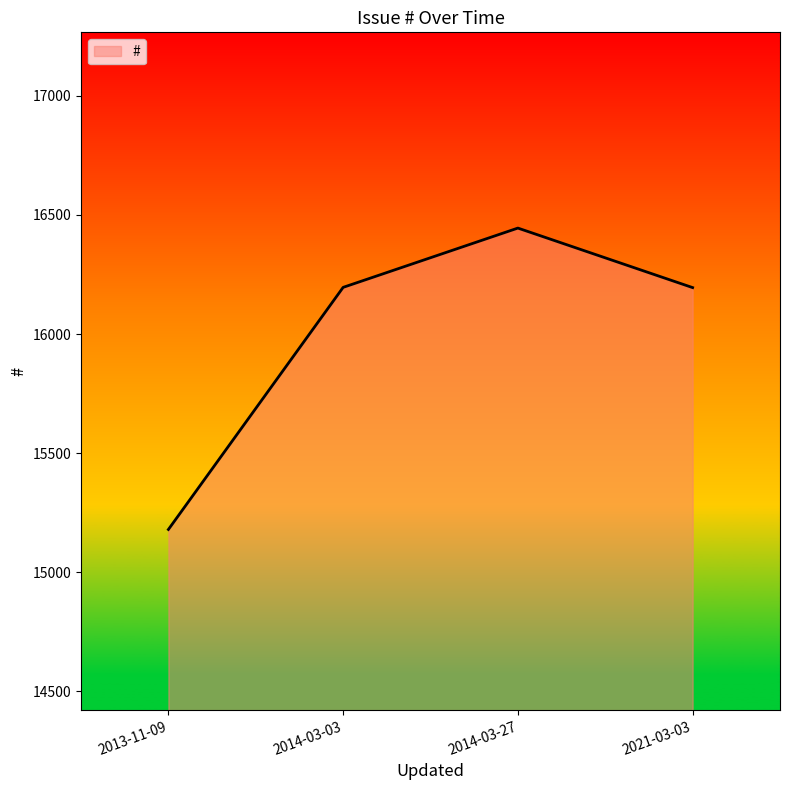

Which has a higher value, 2013-11-09 or 2014-03-27?

2014-03-27